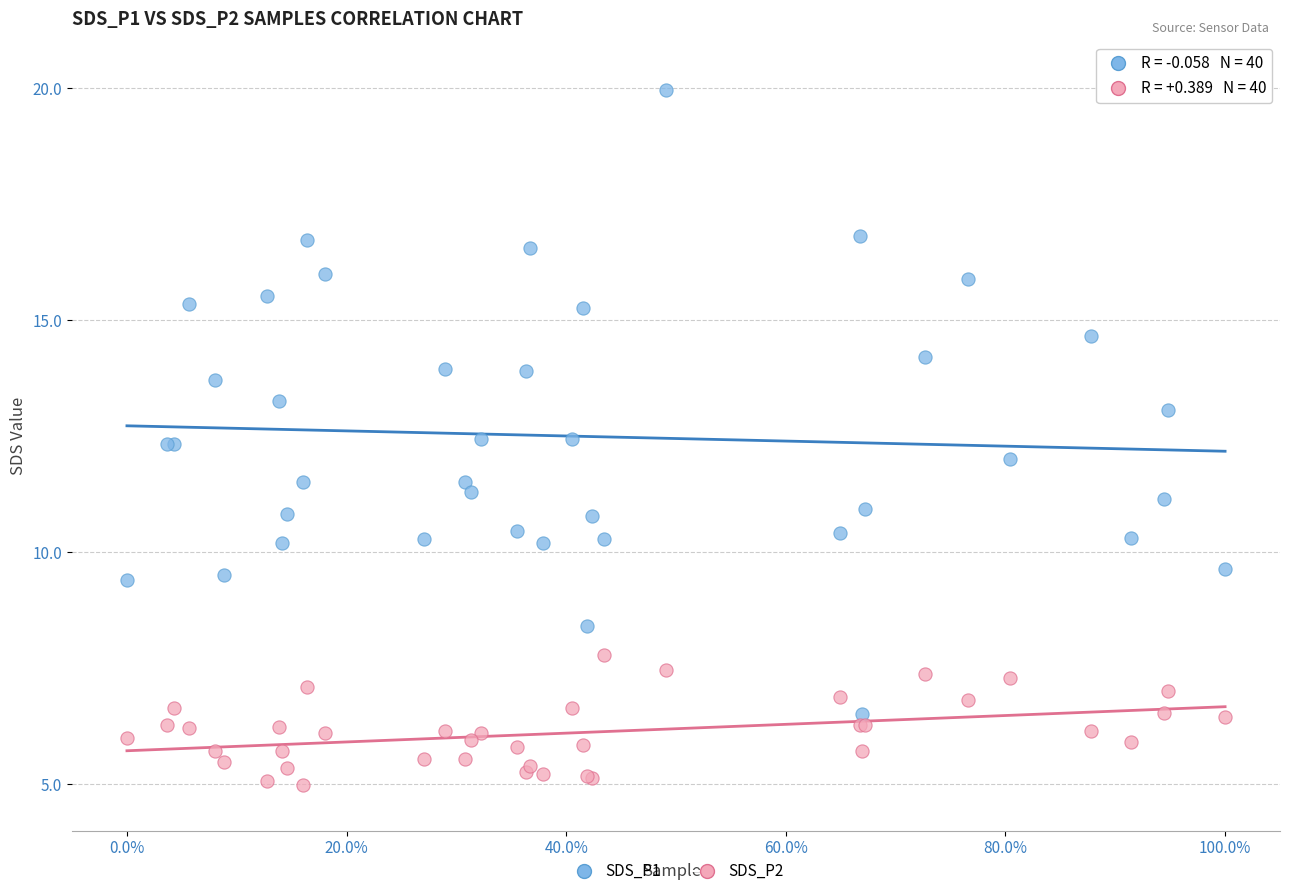

Which series contains the highest Y value?

SDS_P1